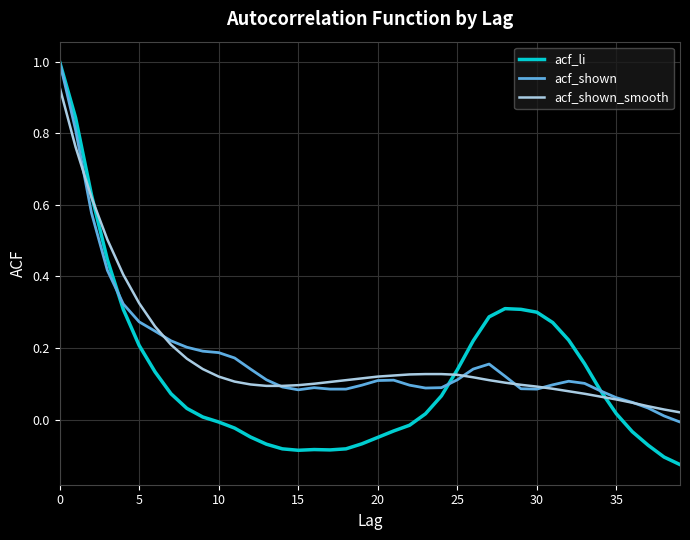

Which series has the widest spread of values?

acf_li